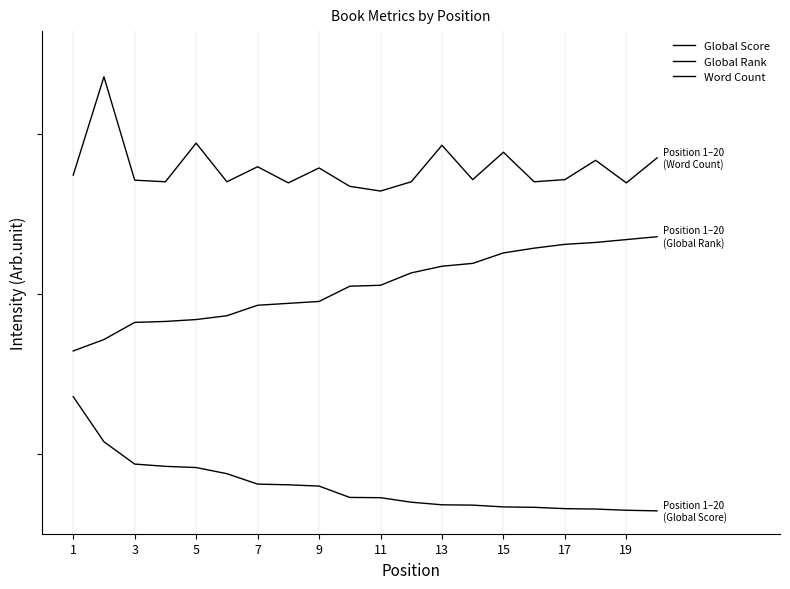

Is this an area chart (filled region under the line)?

No